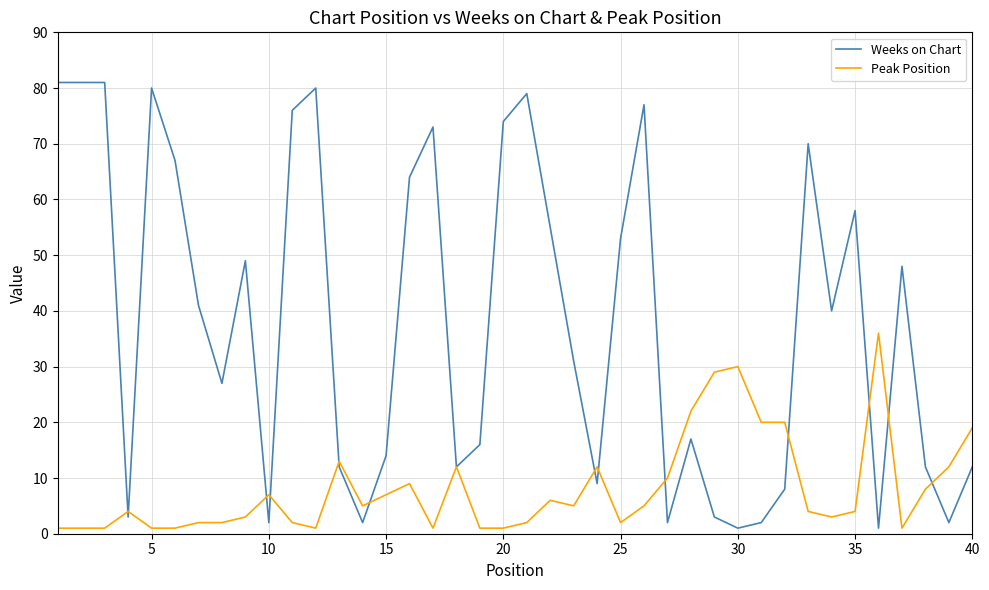

Which series has the largest total across all categories?

Weeks on Chart